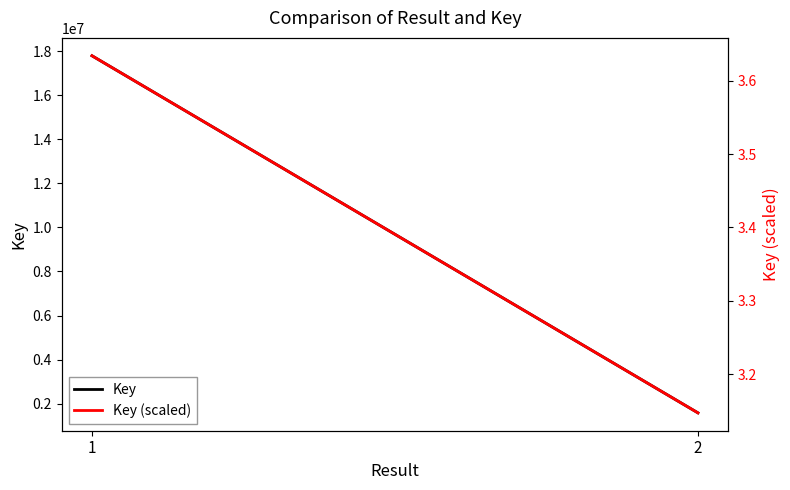

True or false: Key has a value of 17801846.0 at 1.

True